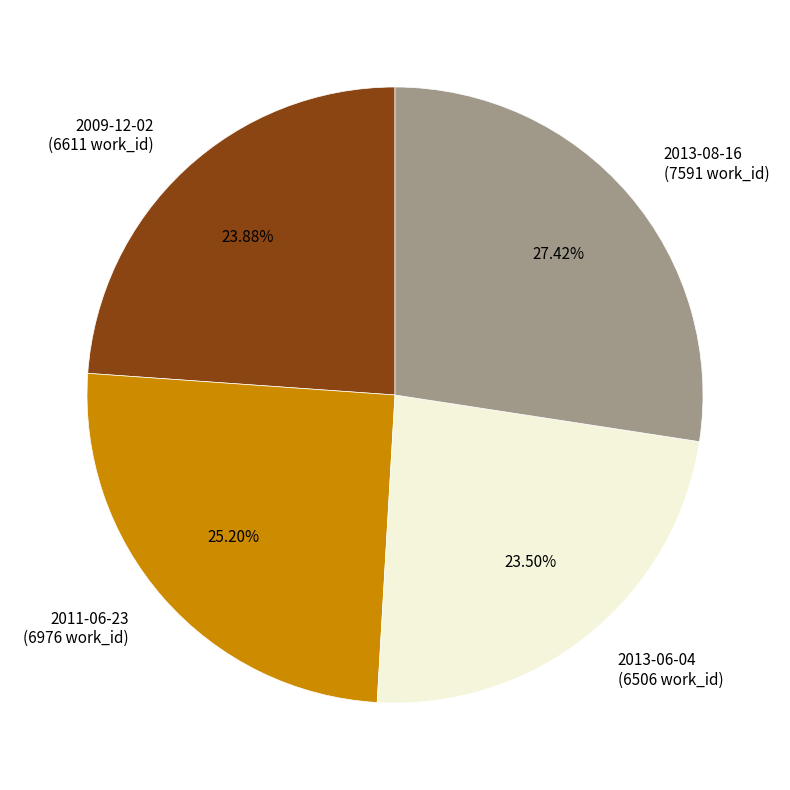

To the nearest percent, what is the difference between the largest and smallest slice percentages?

4%